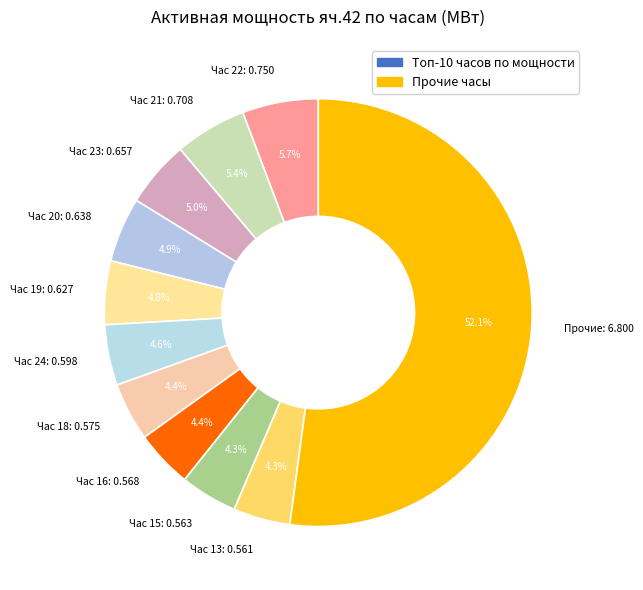

Which category has the biggest portion of the pie?

Прочие: 6.800